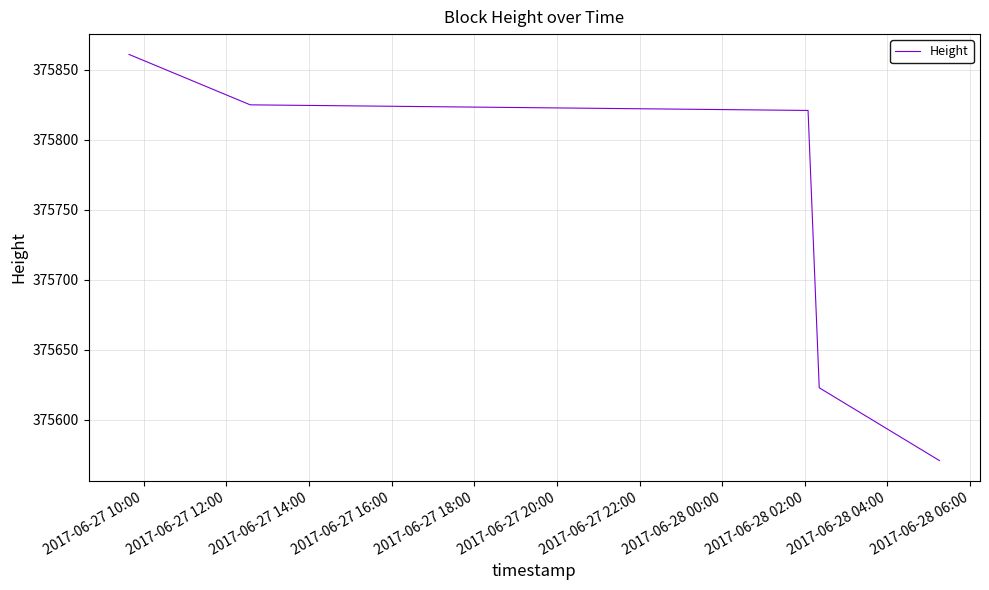

What is the average value?

375740